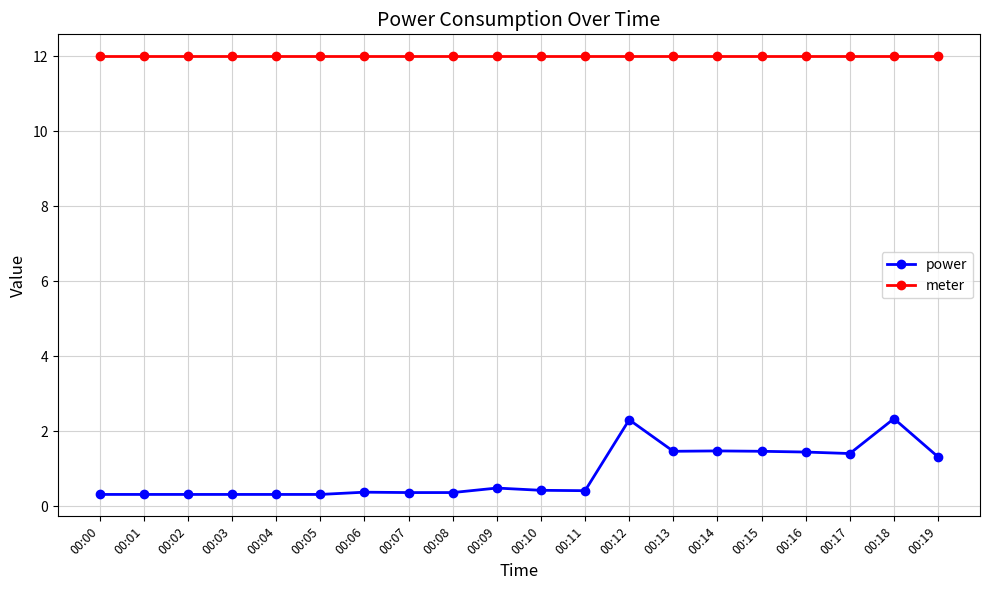

Is this an area chart (filled region under the line)?

No